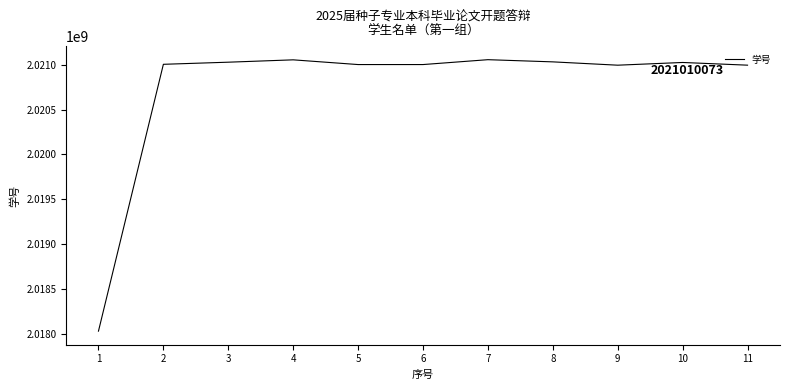

What is the ratio of the value at 7 to the value at 5?

1.0